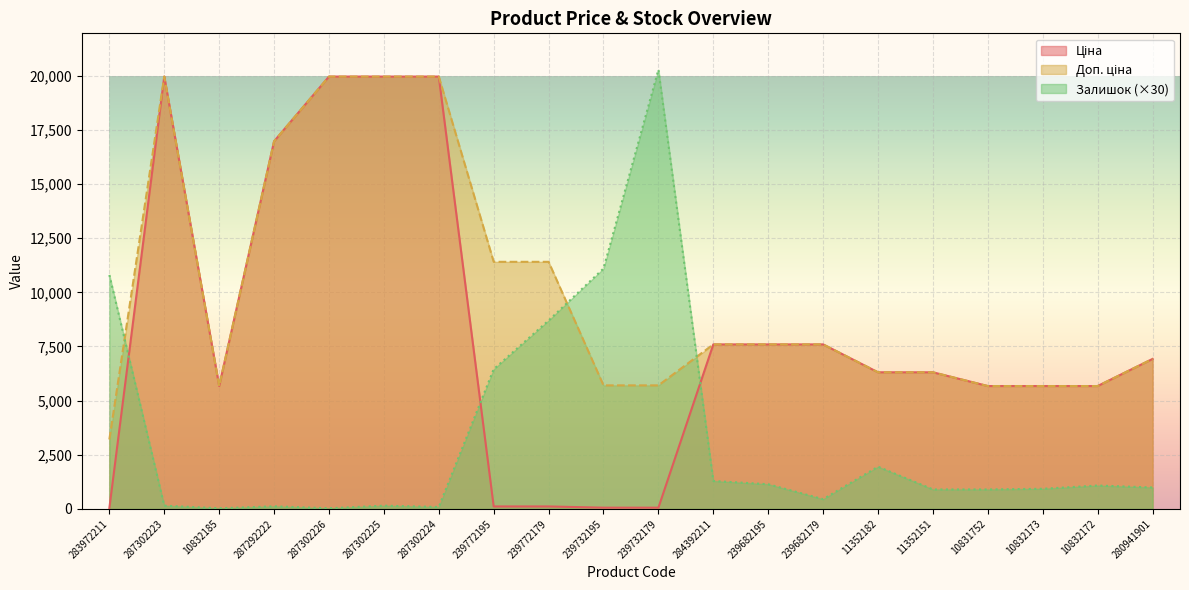

Rank the series by their average value, from highest to lowest.

Доп. ціна, Ціна, Залишок